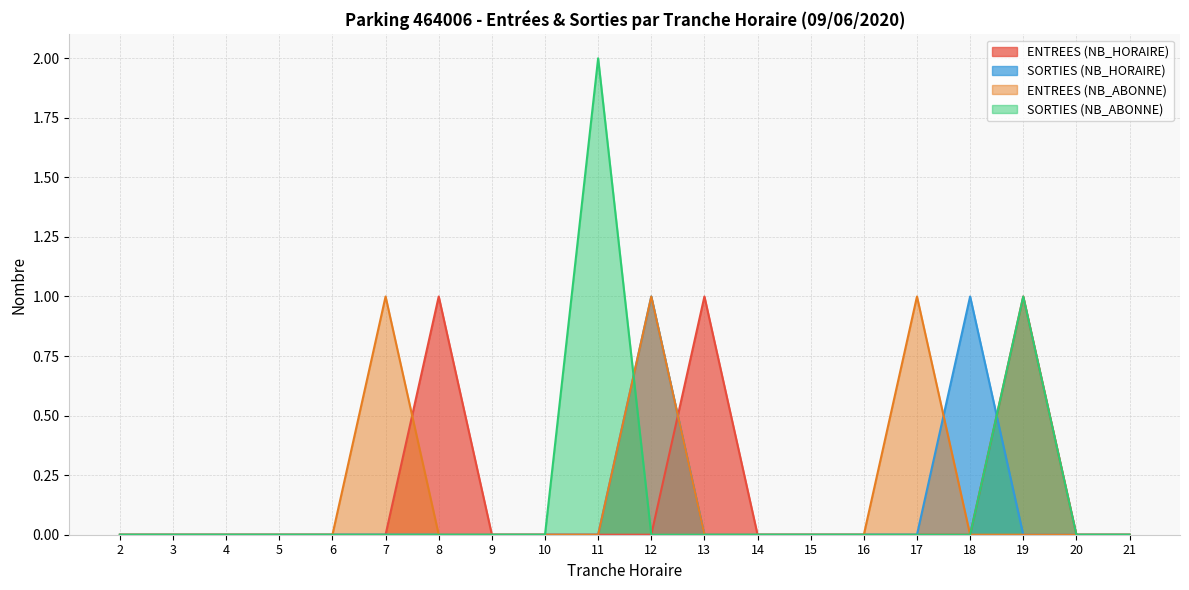

Does the chart display data point markers on the line(s)?

No